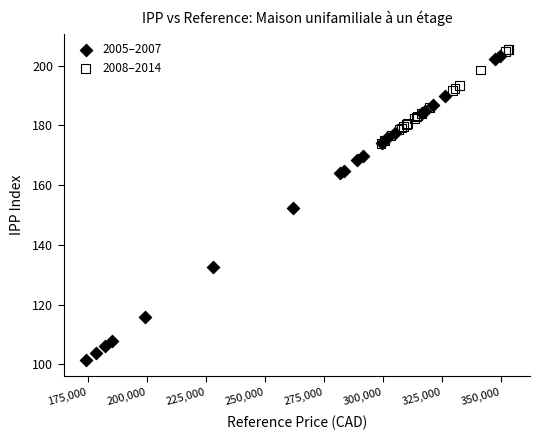

Which series has the widest spread of Y values?

2005–2007